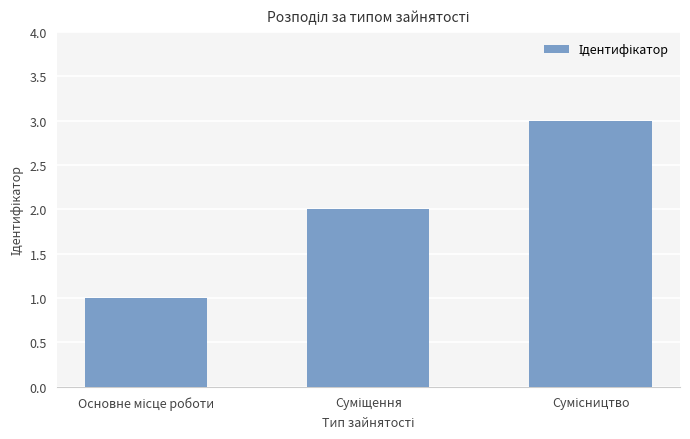

What is the maximum value shown in the chart?

3